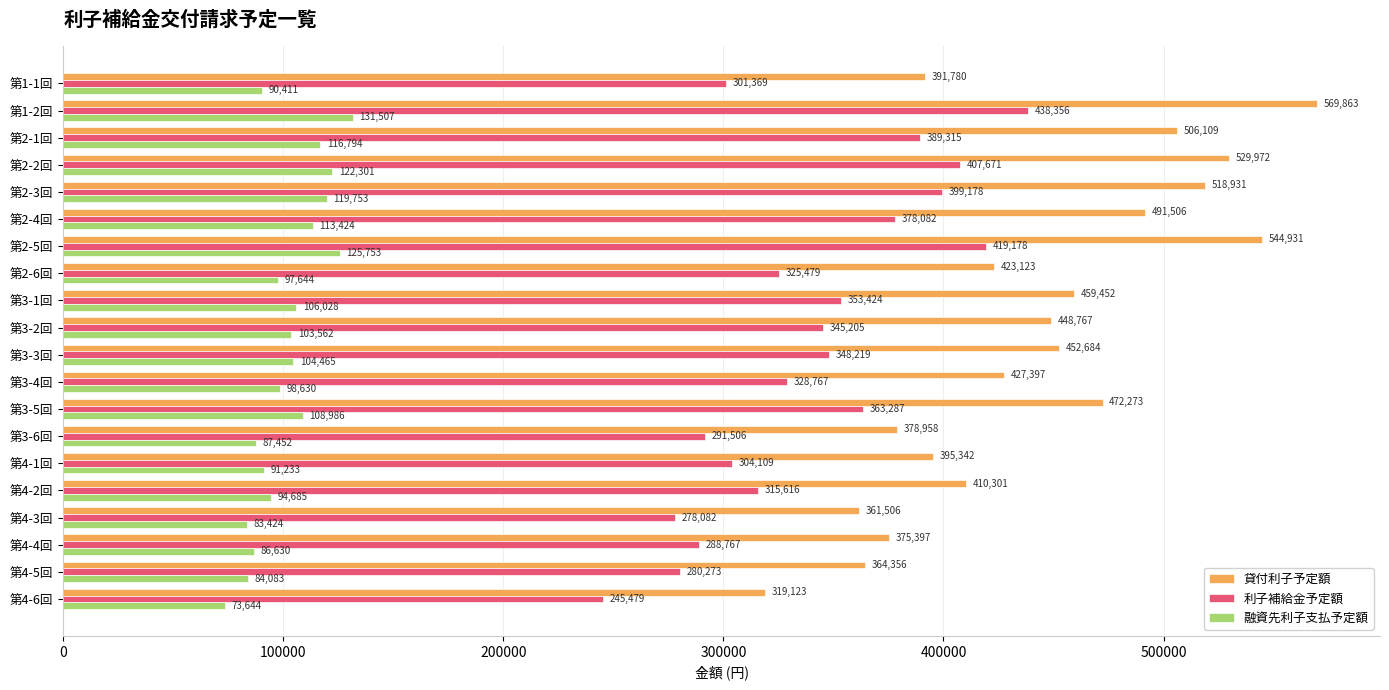

Which series has the largest total across all categories?

貸付利子予定額